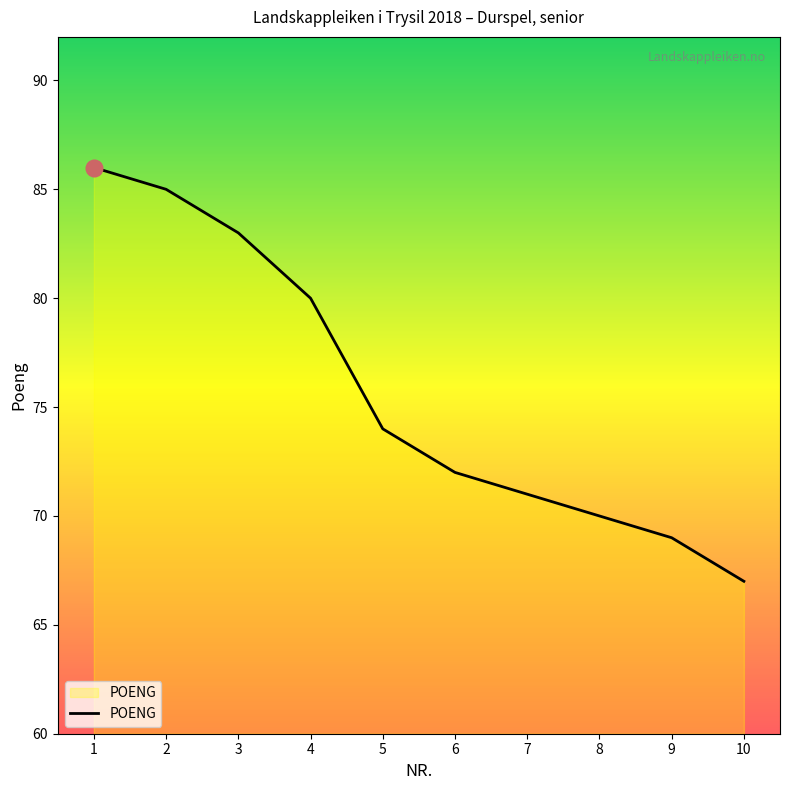

What is the change in value from 5 to 8?

-4